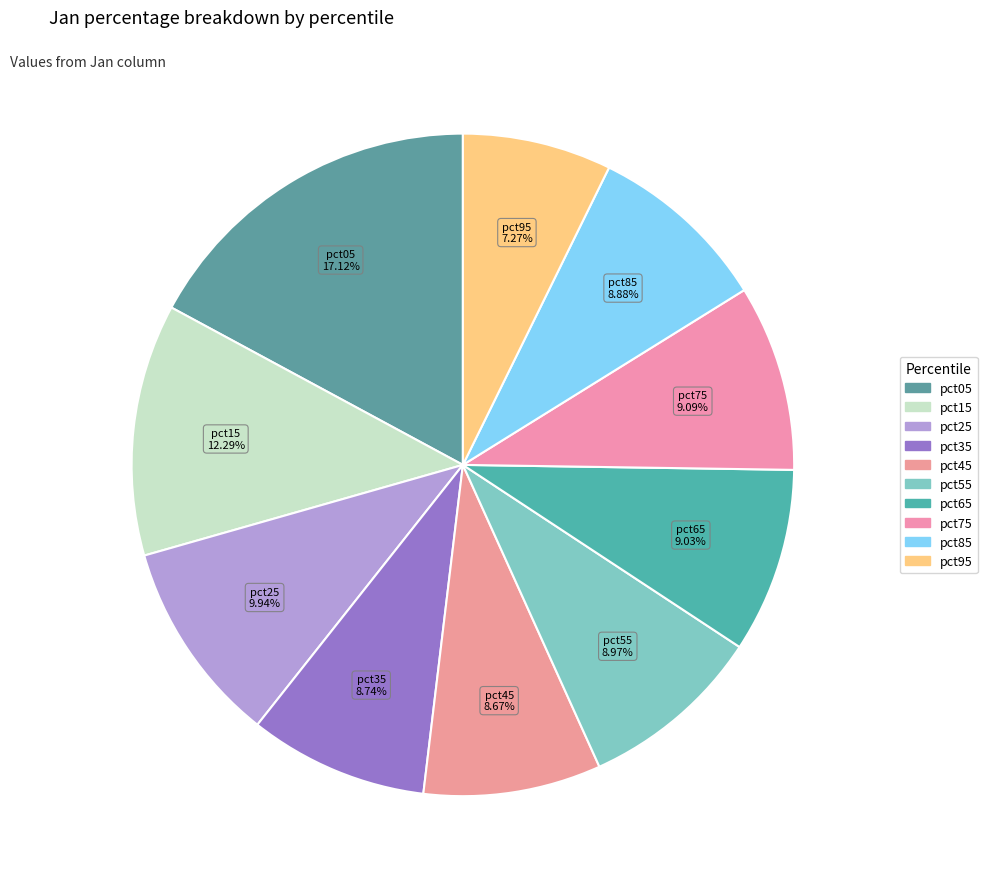

What percentage is the pct45 slice, to the nearest percent?

9%